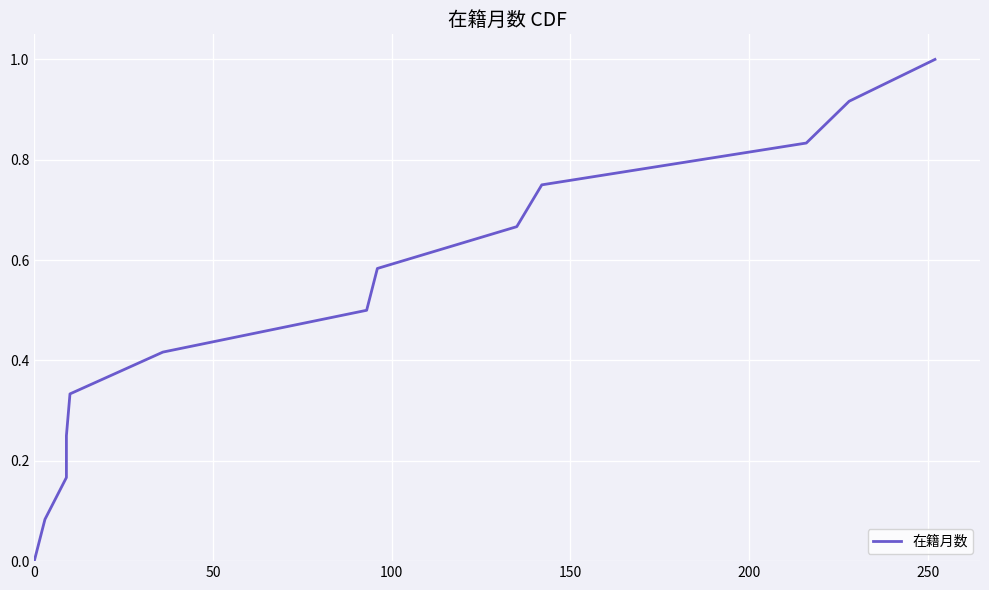

How many lines are shown in the chart?

1